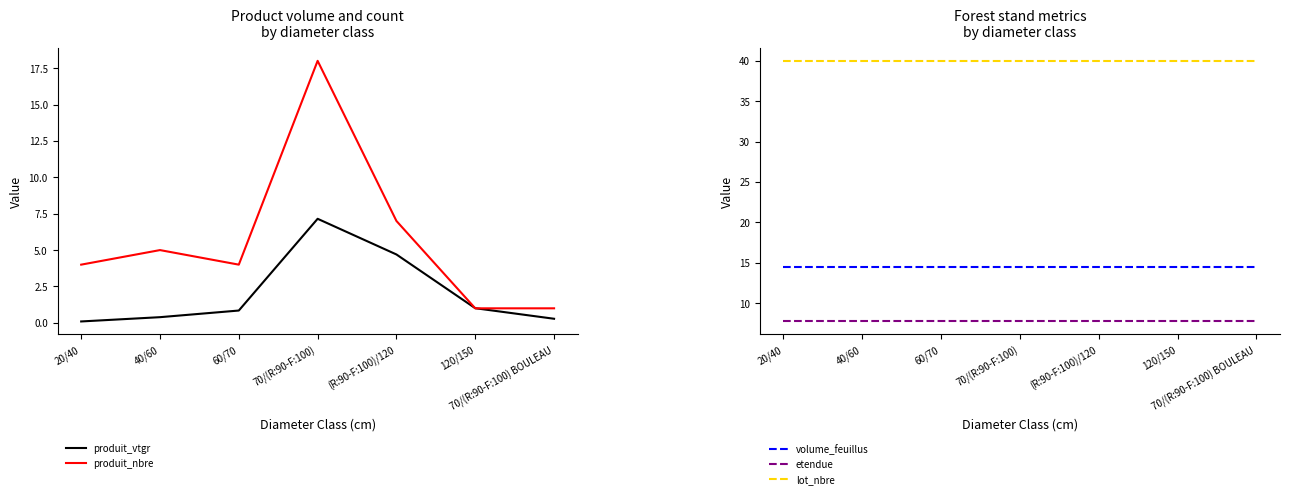

What value does the volume_feuillus series have at 60/70?

14.5